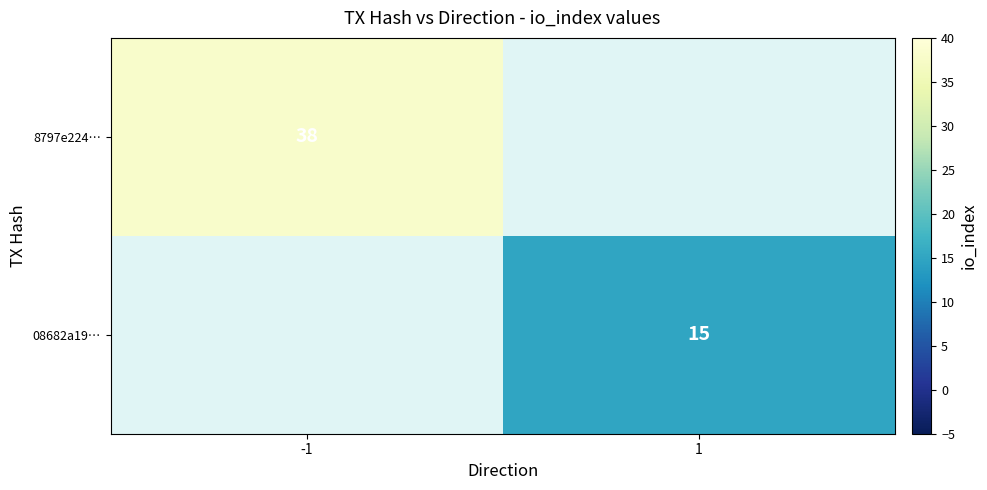

True or false: 08682a19… has a value of 21 at 1.

False